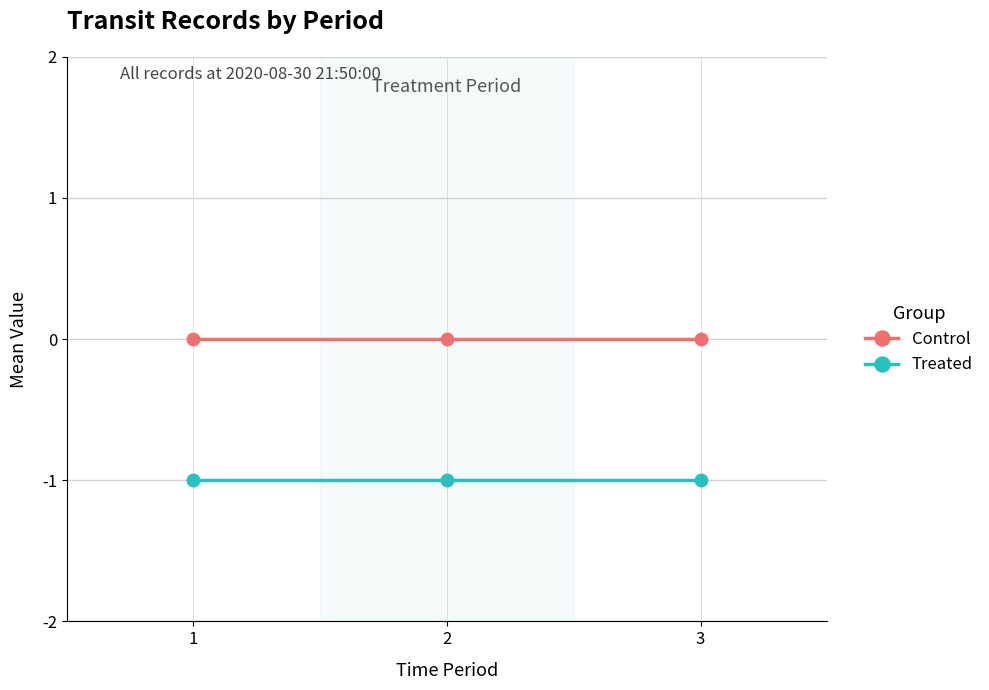

Is the value of Treated at 1 greater than the value of Control at 1?

No